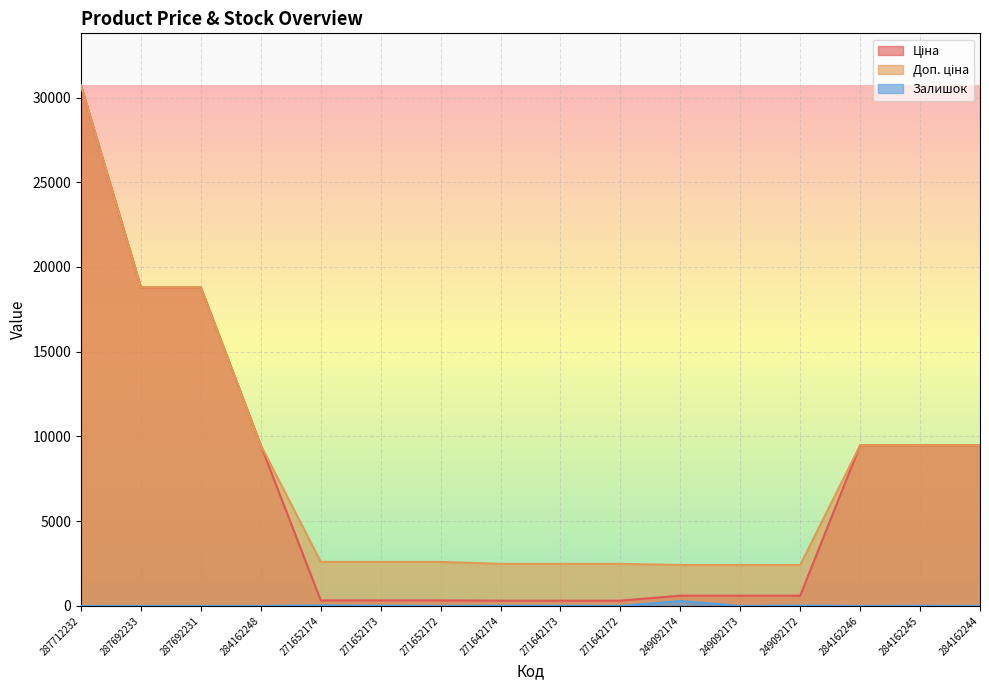

How many interior local peaks does the Залишок series have?

5